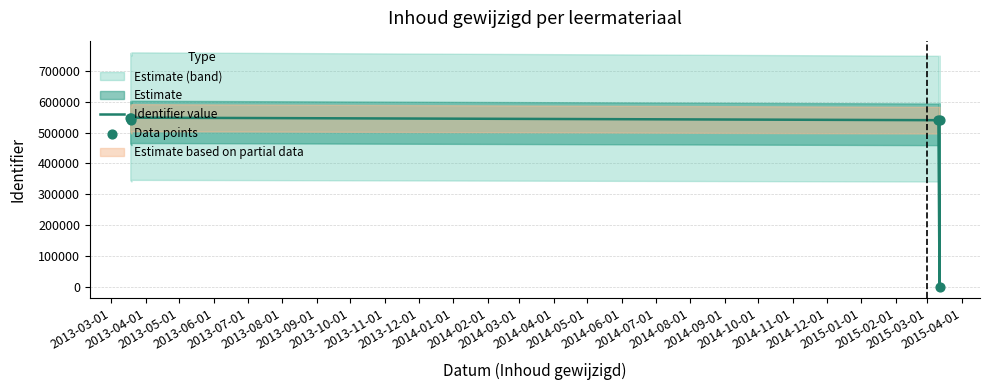

At how many categories does at least one series exceed 184706?

5